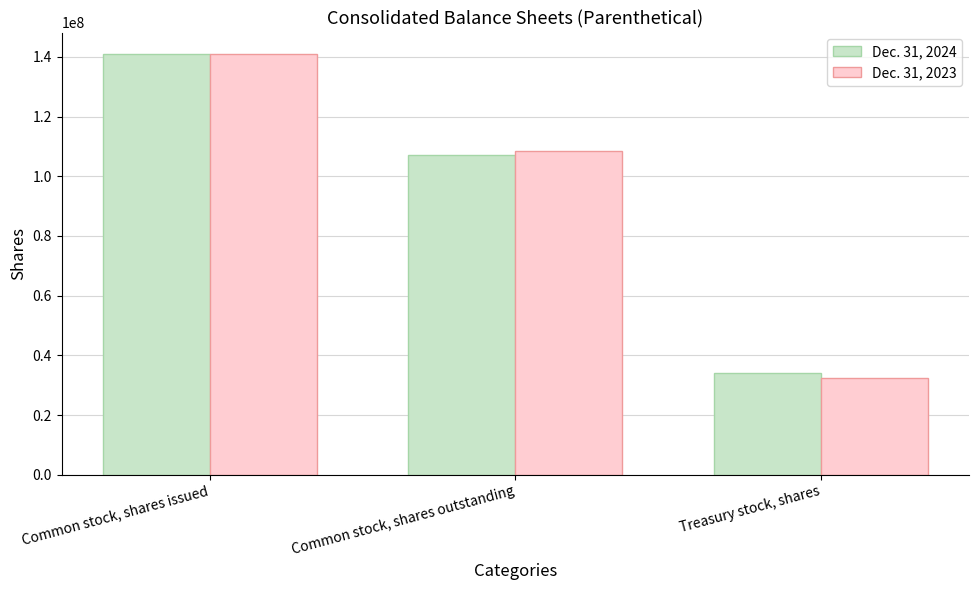

What position from the left is Common stock, shares outstanding?

2